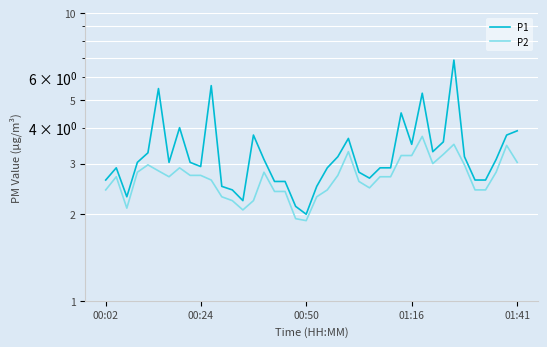

What is the value of the P1 point at the 7th from the left?

3.0